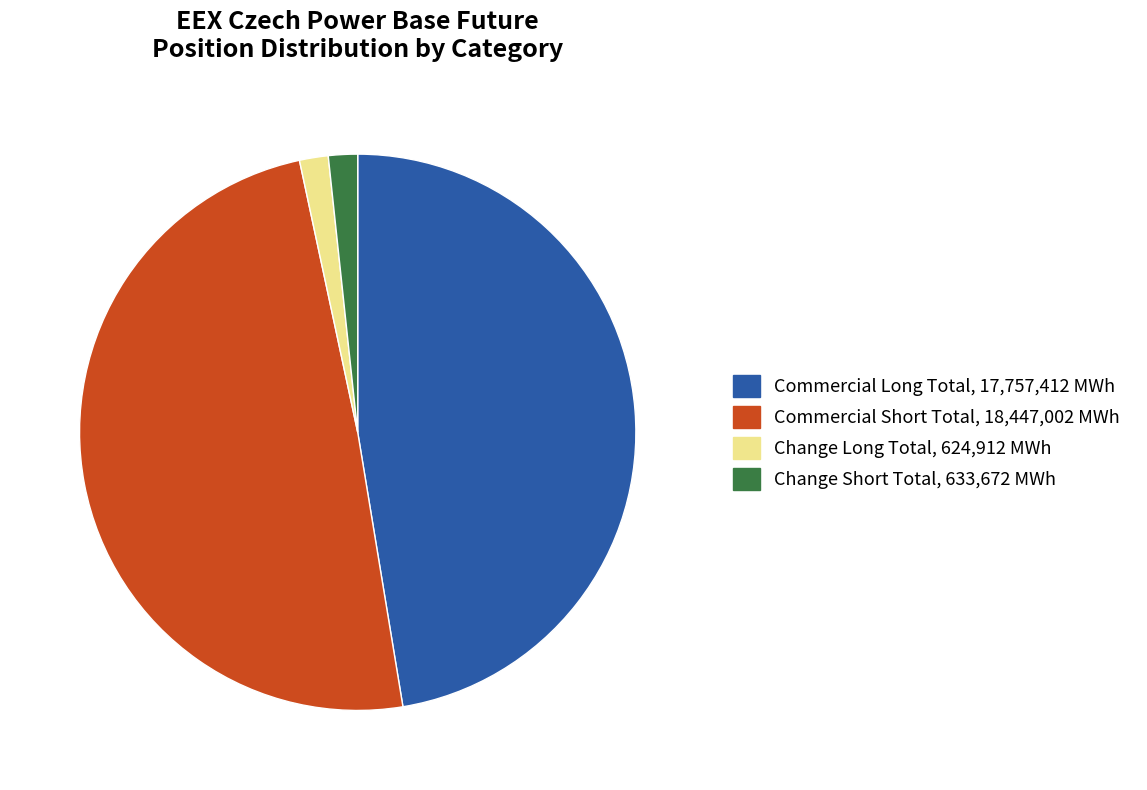

Count the number of slices in the pie.

4